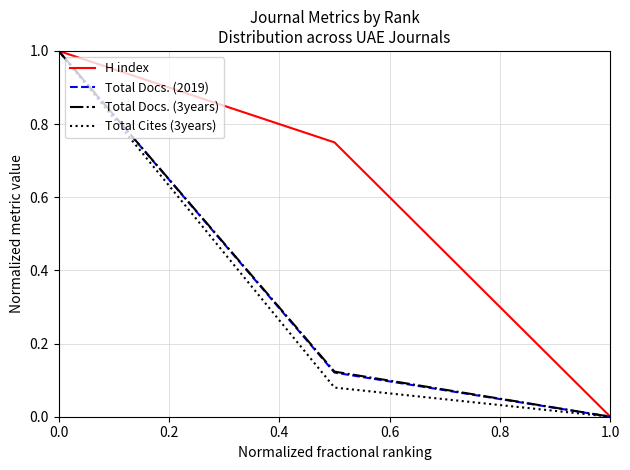

What is the highest value of the Total Docs. (3years) series?

1.0